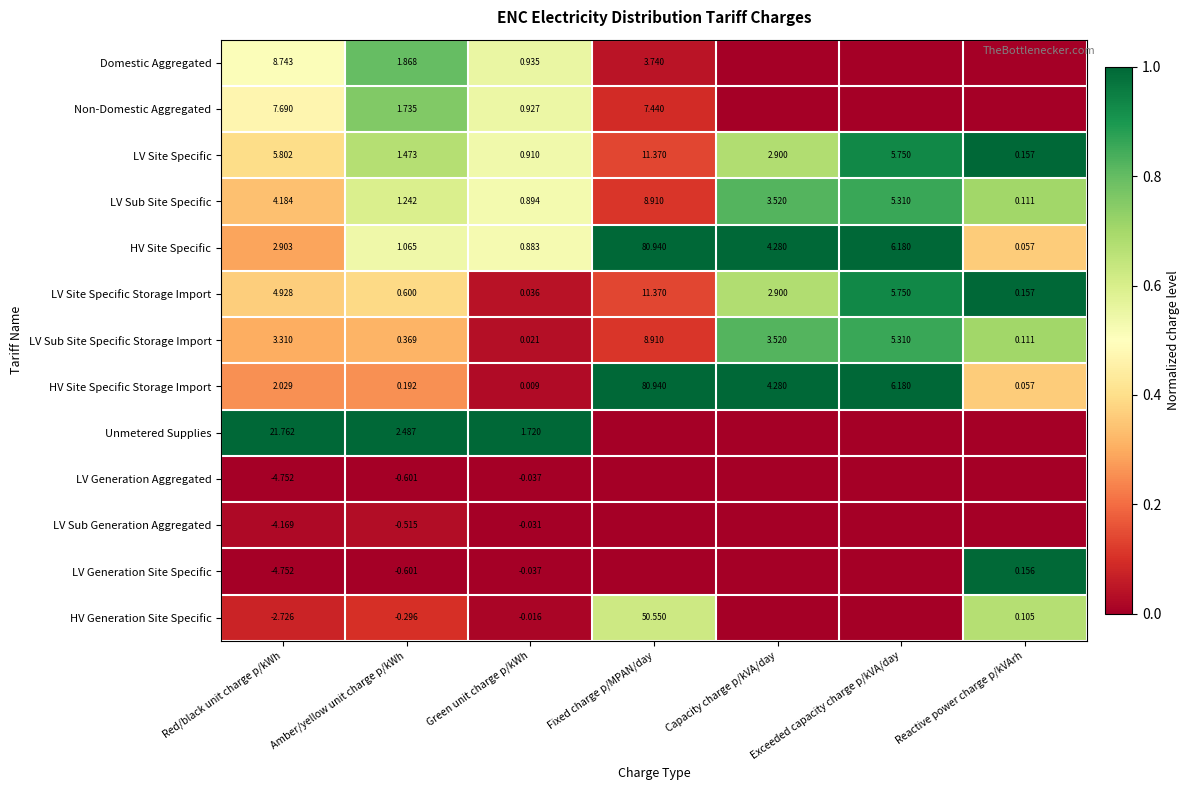

Which category has the highest value in the LV Site Specific series?

Fixed charge p/MPAN/day